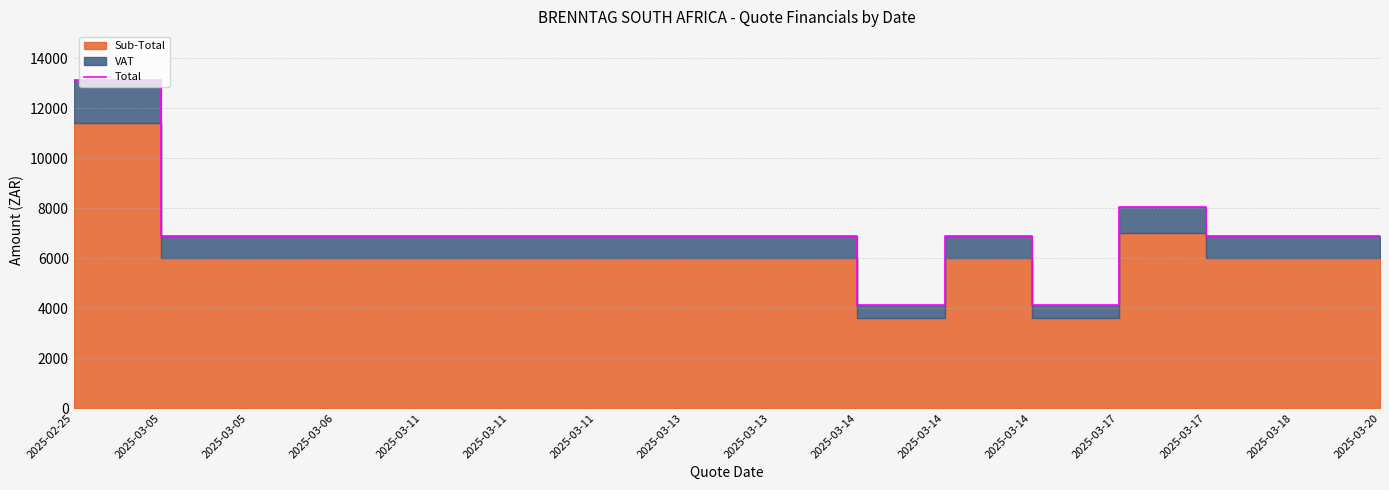

What is the difference between the second highest and minimum values?

3910